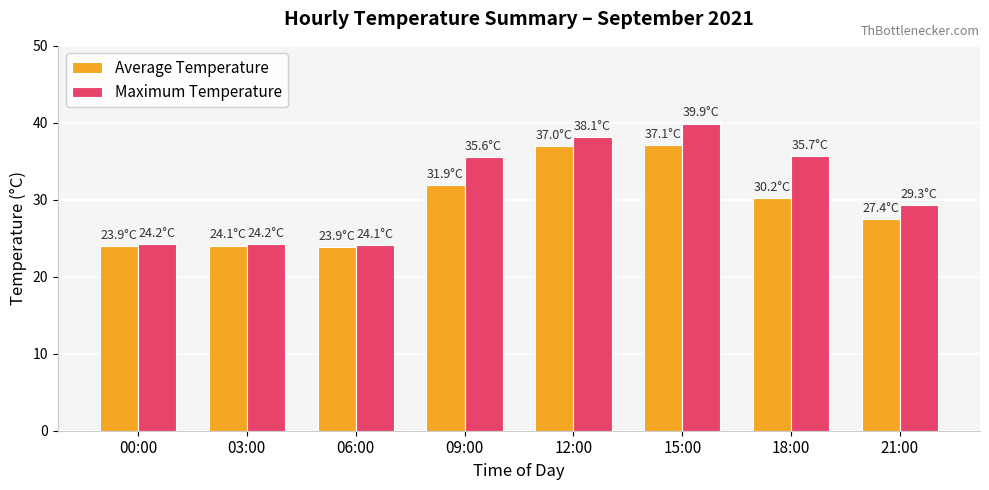

Which series has the widest spread of values?

Maximum Temperature